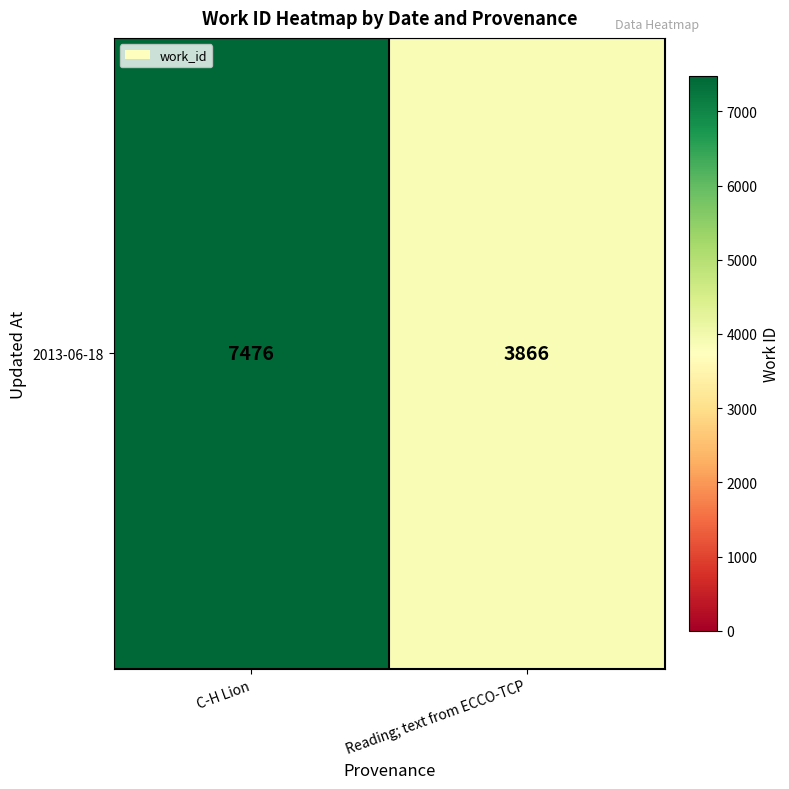

What is the difference between the maximum and minimum values?

3610